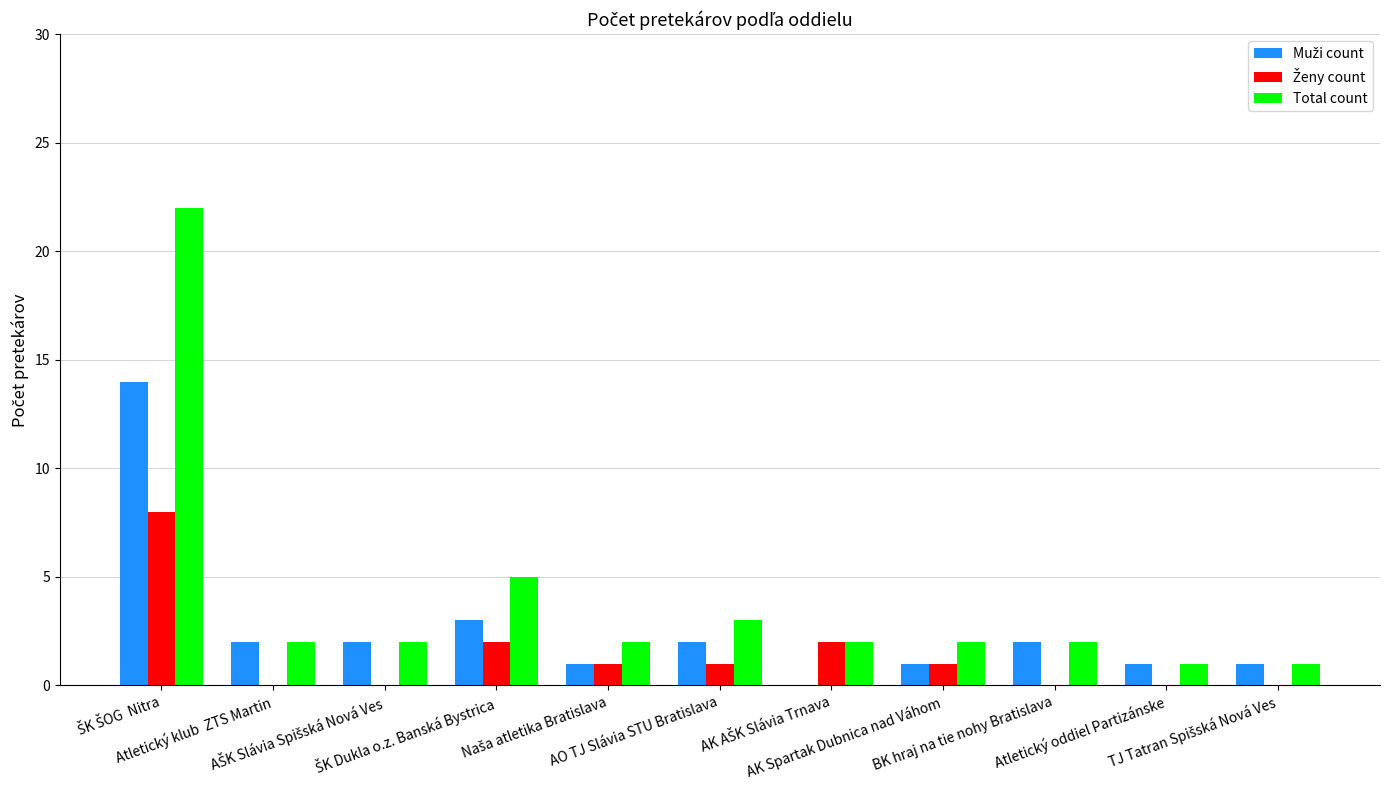

Which series has the largest total across all categories?

Total count